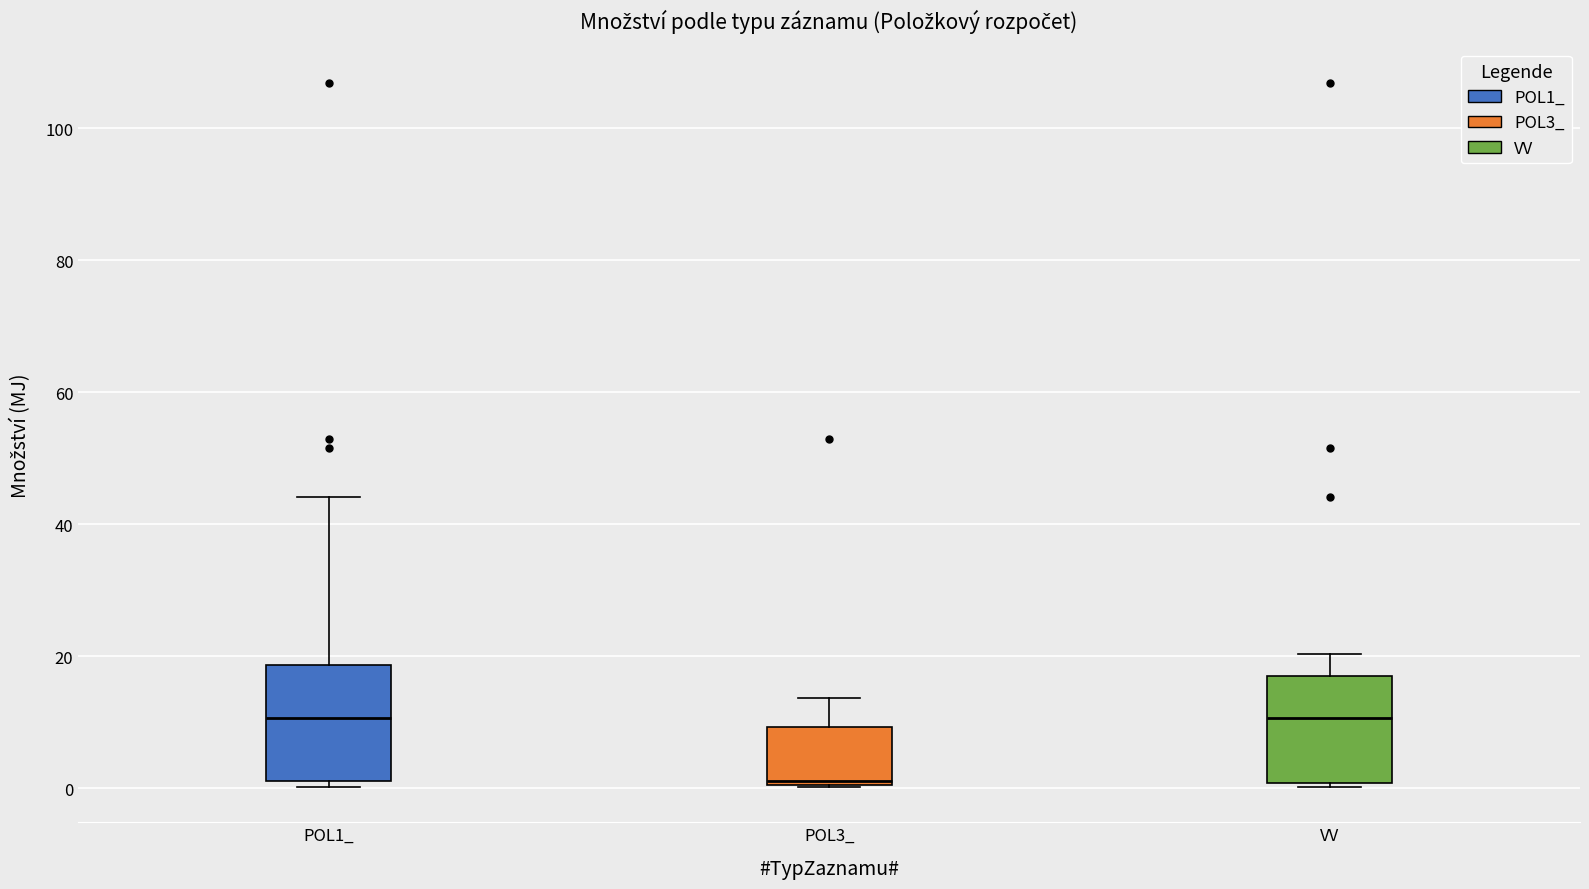

Where is the lower edge of the box for POL3_ on the y-axis? The values are not printed on the chart, so give them approximately, as read against the axis.

0